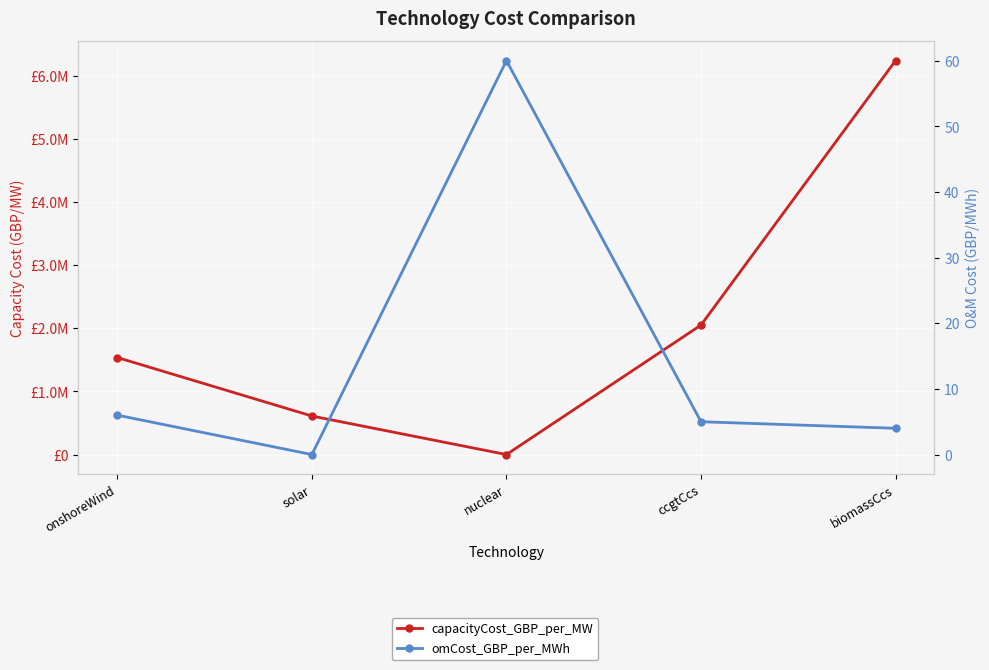

What is the label of the 1st point from the right?

biomassCcs